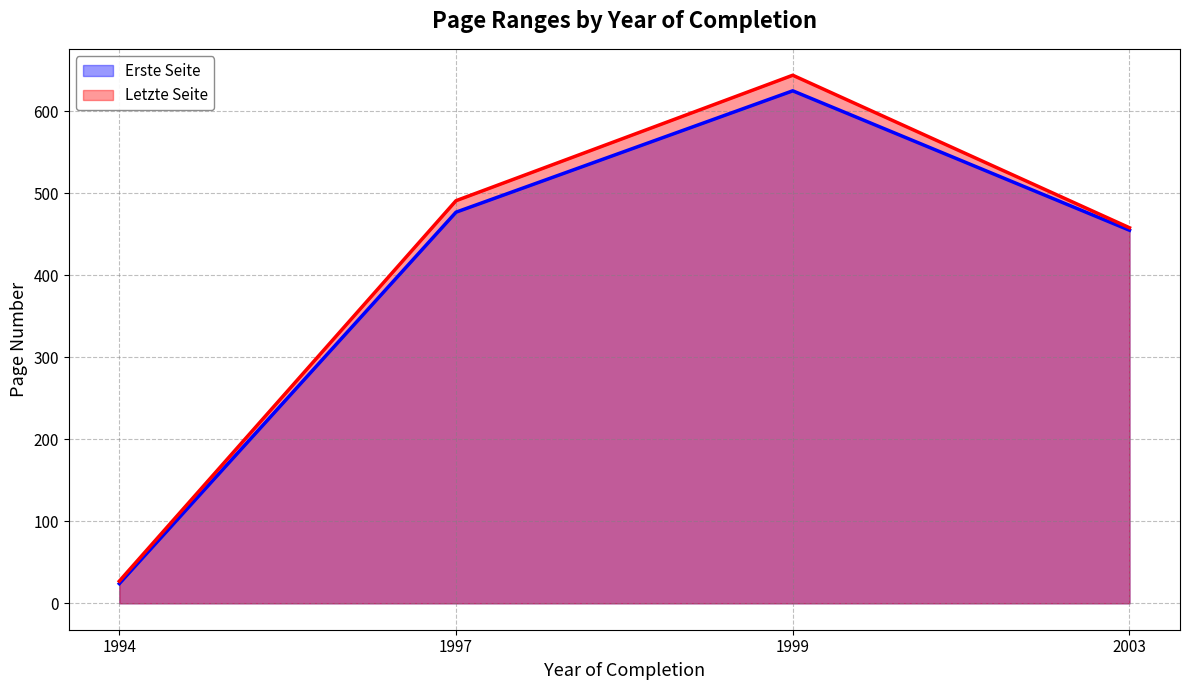

What is the approximate value of Letzte Seite at 2003, to the nearest 50?

450